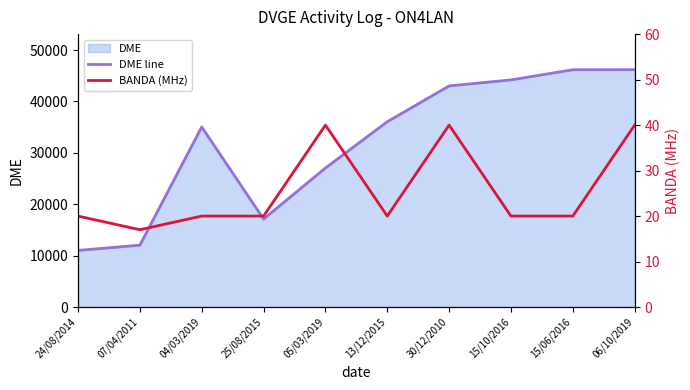

What position from the left is 15/06/2016?

9